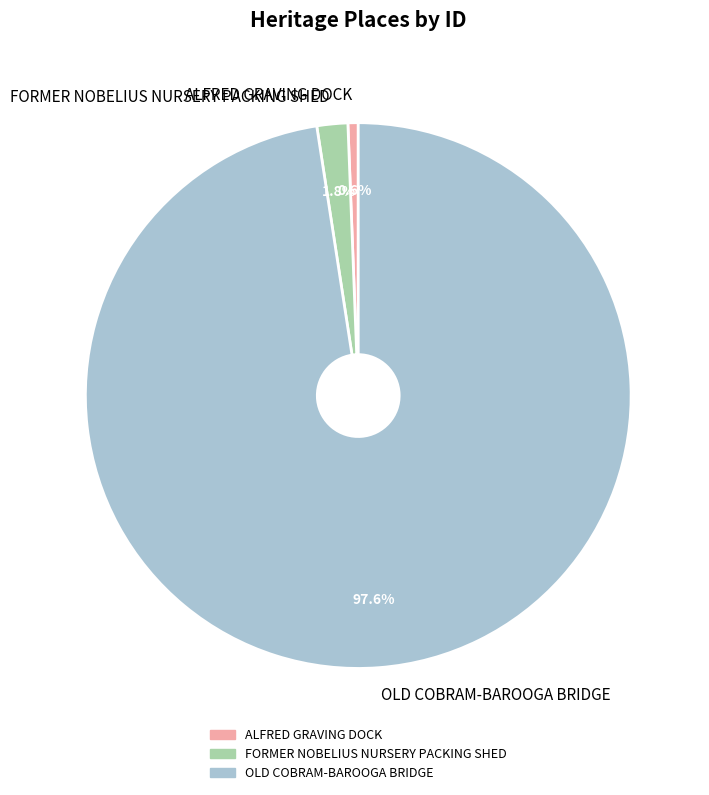

Which has a higher value, OLD COBRAM-BAROOGA BRIDGE or FORMER NOBELIUS NURSERY PACKING SHED?

OLD COBRAM-BAROOGA BRIDGE